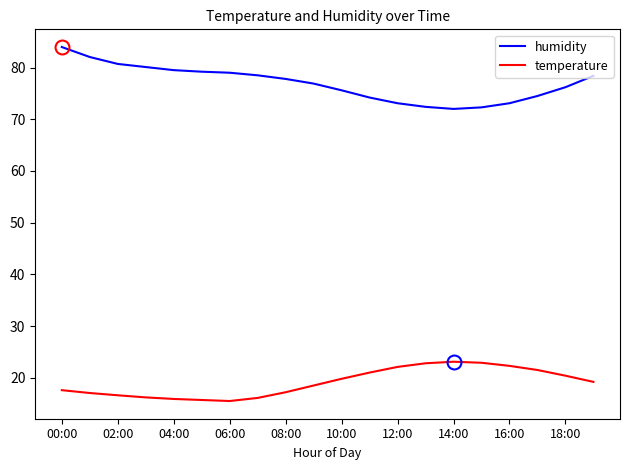

True or false: temperature and humidity intersect in this chart.

False